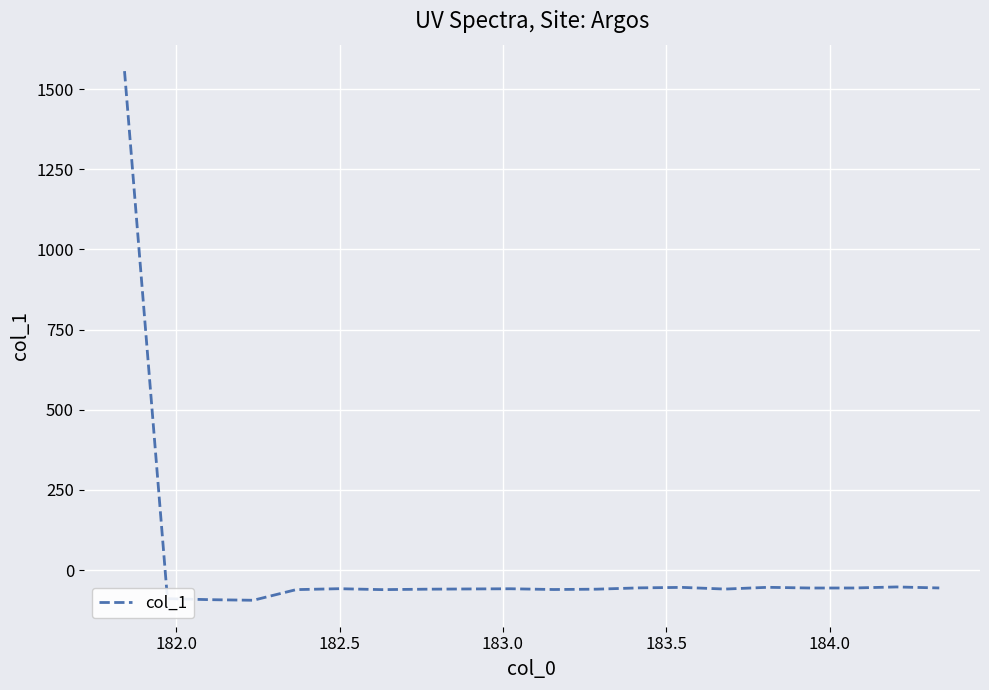

What is the difference between the maximum and second lowest values?

1648.6